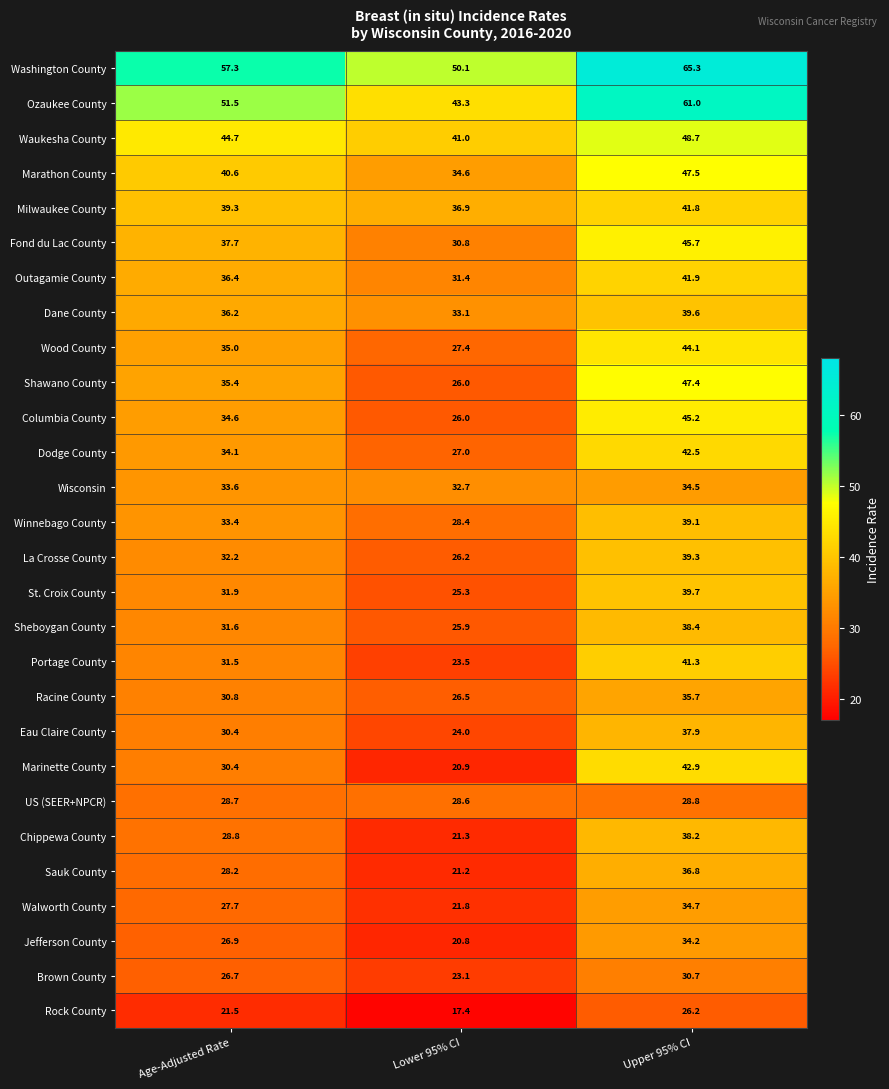

List the series in order of their peak value, highest first.

Washington County, Ozaukee County, Waukesha County, Marathon County, Shawano County, Fond du Lac County, Columbia County, Wood County, Marinette County, Dodge County, Outagamie County, Milwaukee County, Portage County, St. Croix County, Dane County, La Crosse County, Winnebago County, Sheboygan County, Chippewa County, Eau Claire County, Sauk County, Racine County, Walworth County, Wisconsin, Jefferson County, Brown County, US (SEER+NPCR), Rock County